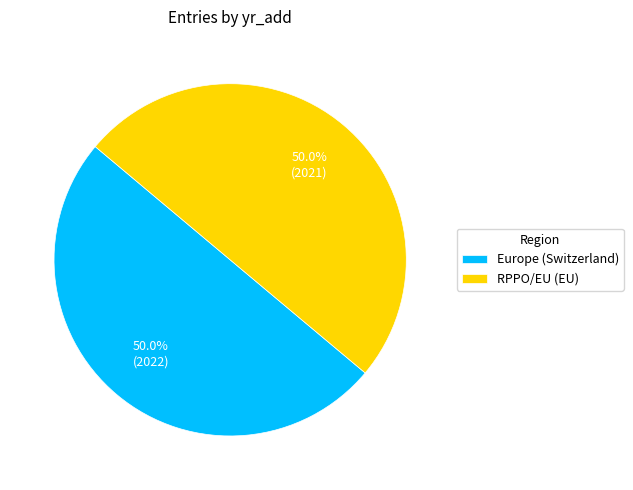

To the nearest percent, what percentage of the pie is Europe (Switzerland)?

50%